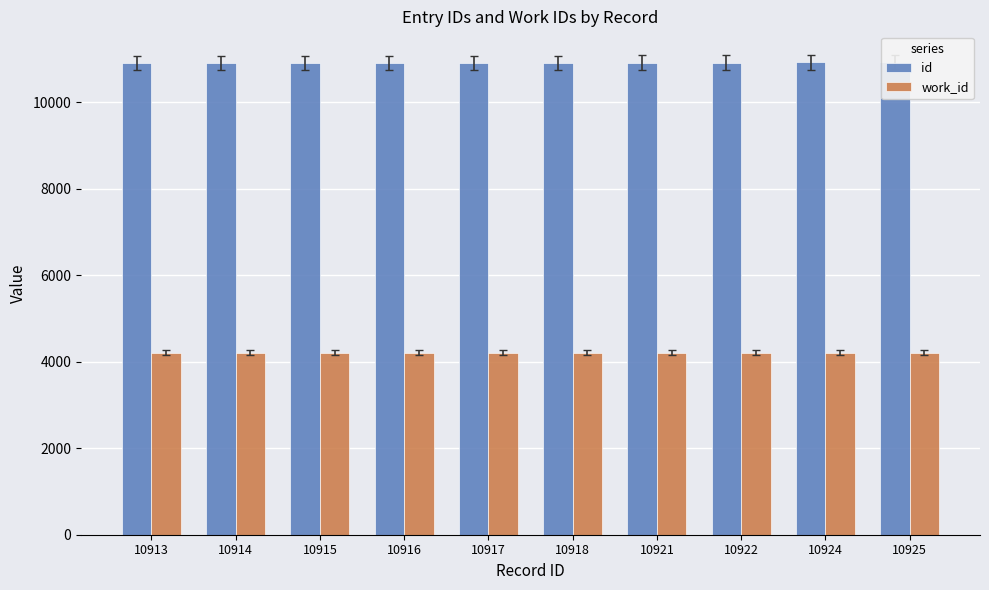

True or false: work_id has a value of 6036 at 10917.

False